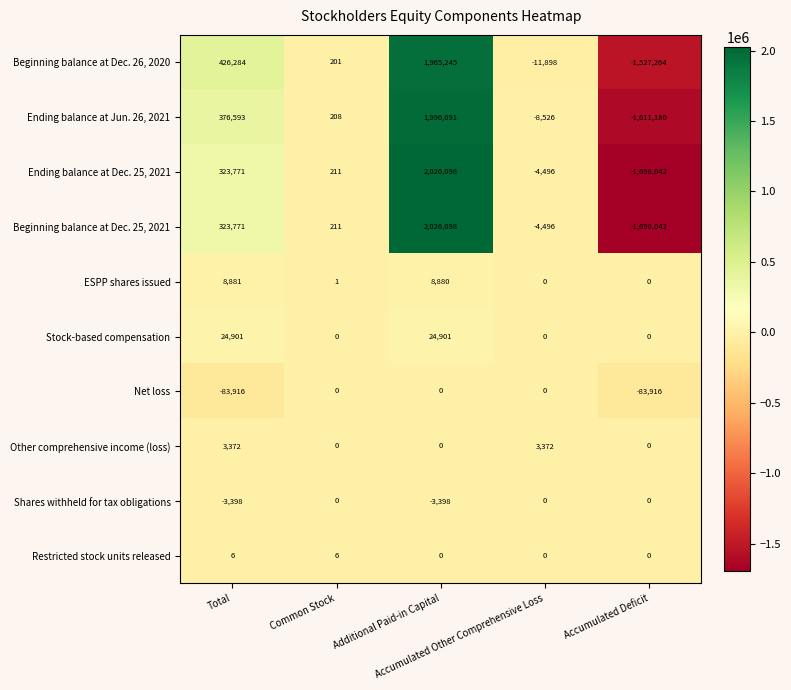

Which series has the largest total across all categories?

Beginning balance at Dec. 26, 2020